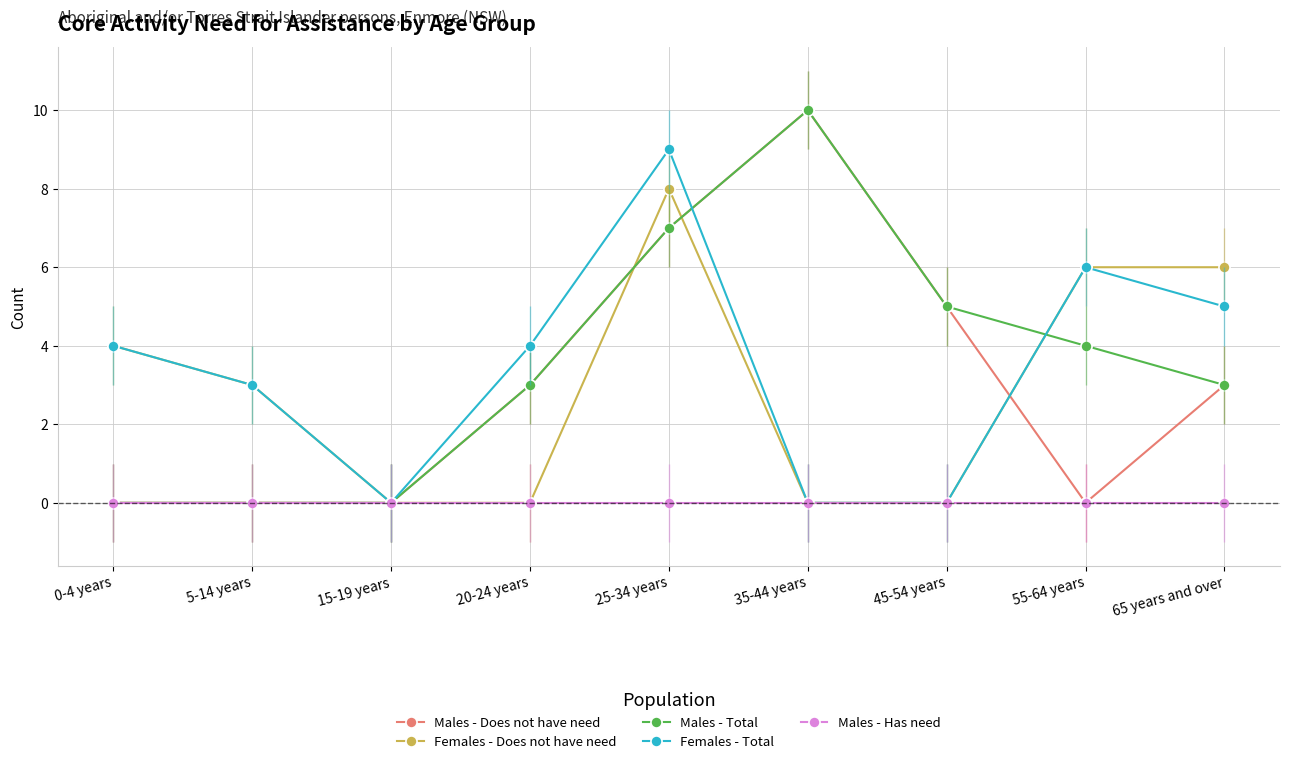

What is the total value across all series at 55-64 years?

16